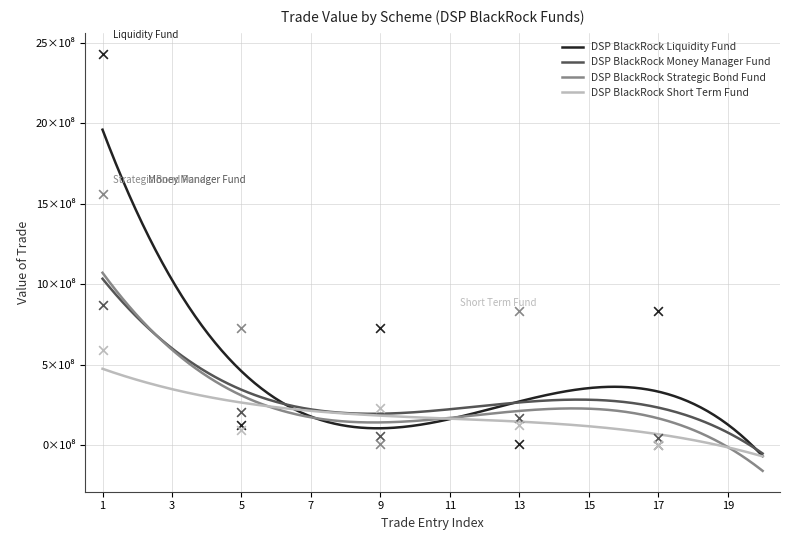

Which series has the largest total across all categories?

DSP BlackRock Liquidity Fund